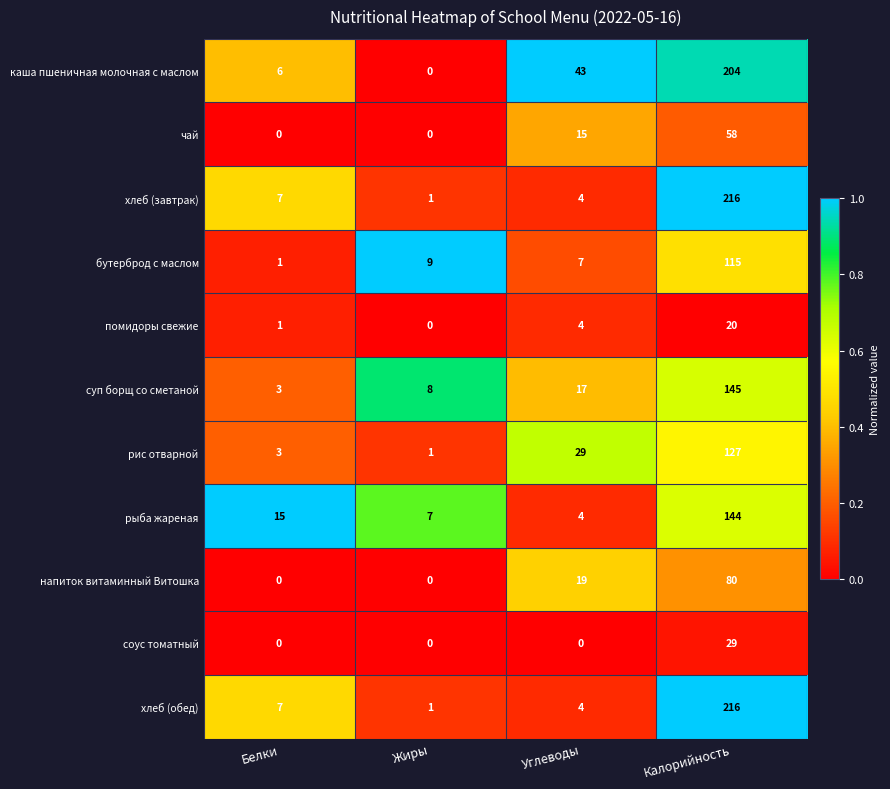

At how many categories does at least one series exceed 0?

4